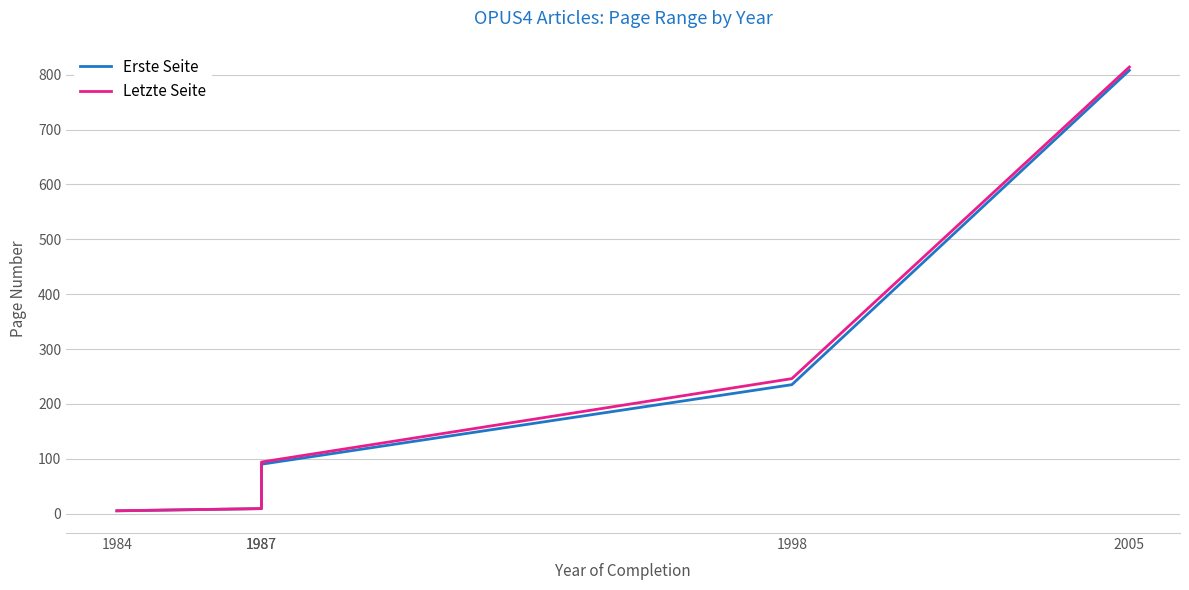

What is the value of the Letzte Seite point at the 5th from the left?

814.0